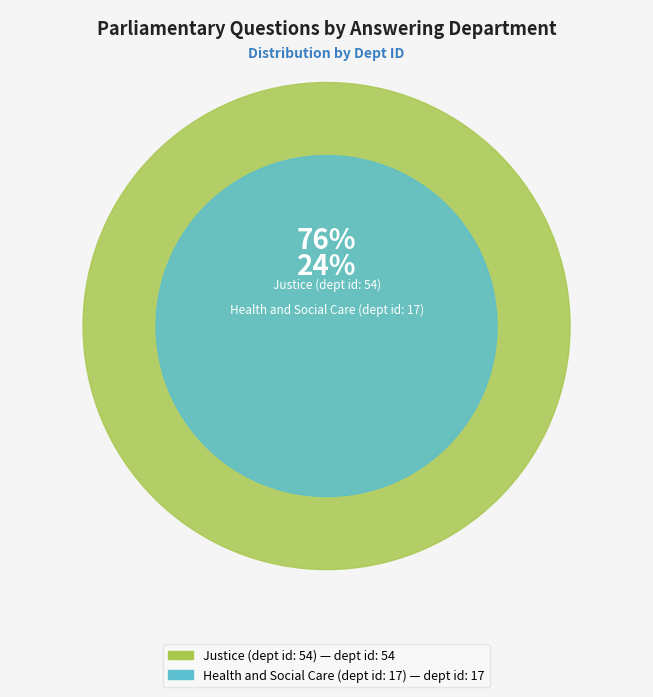

What percentage is the Health and Social Care (dept id: 17) slice, to the nearest percent?

24%